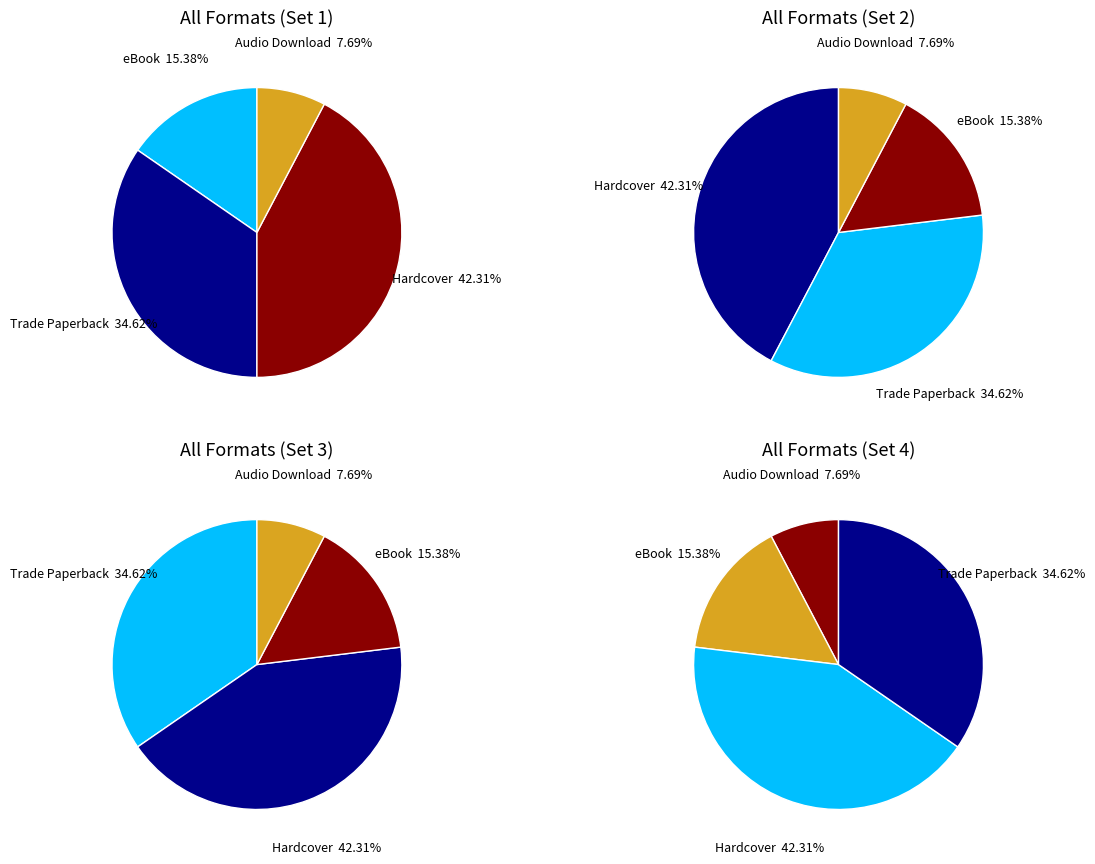

Do eBook and Hardcover together represent more than half of the pie?

Yes